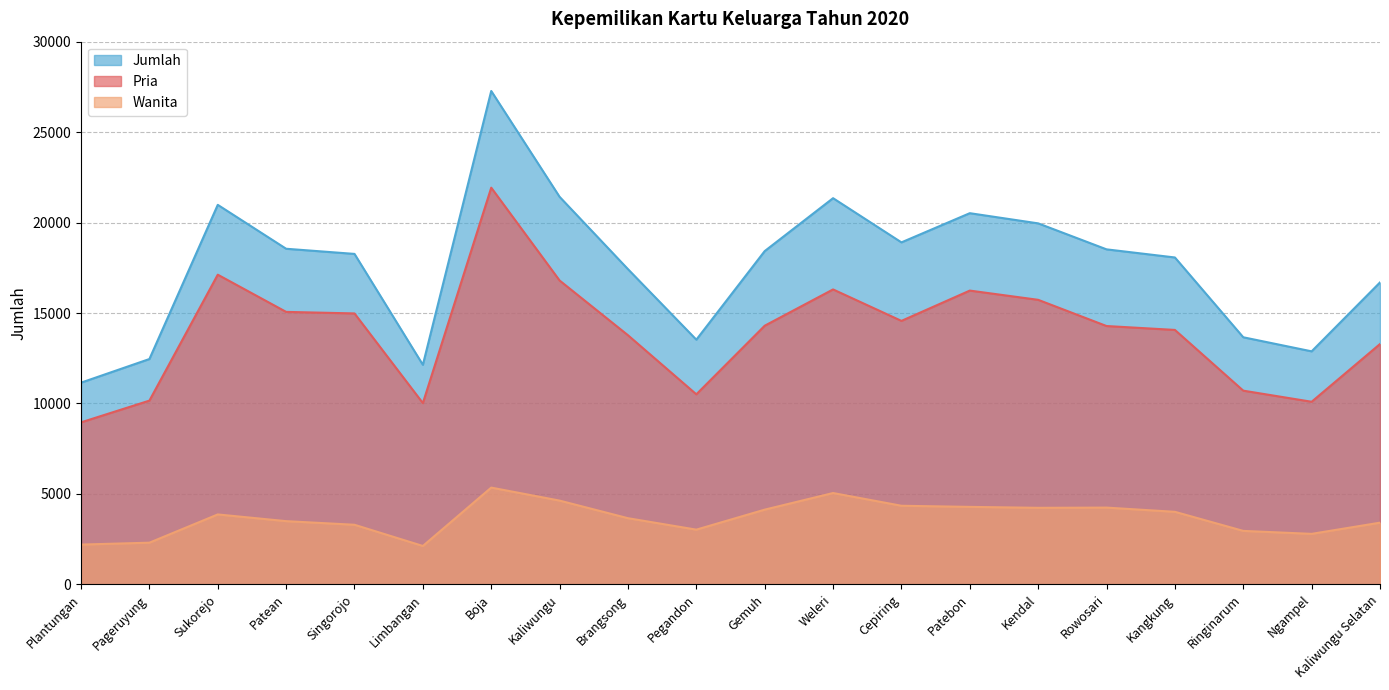

What is the highest value of the Jumlah series?

27278